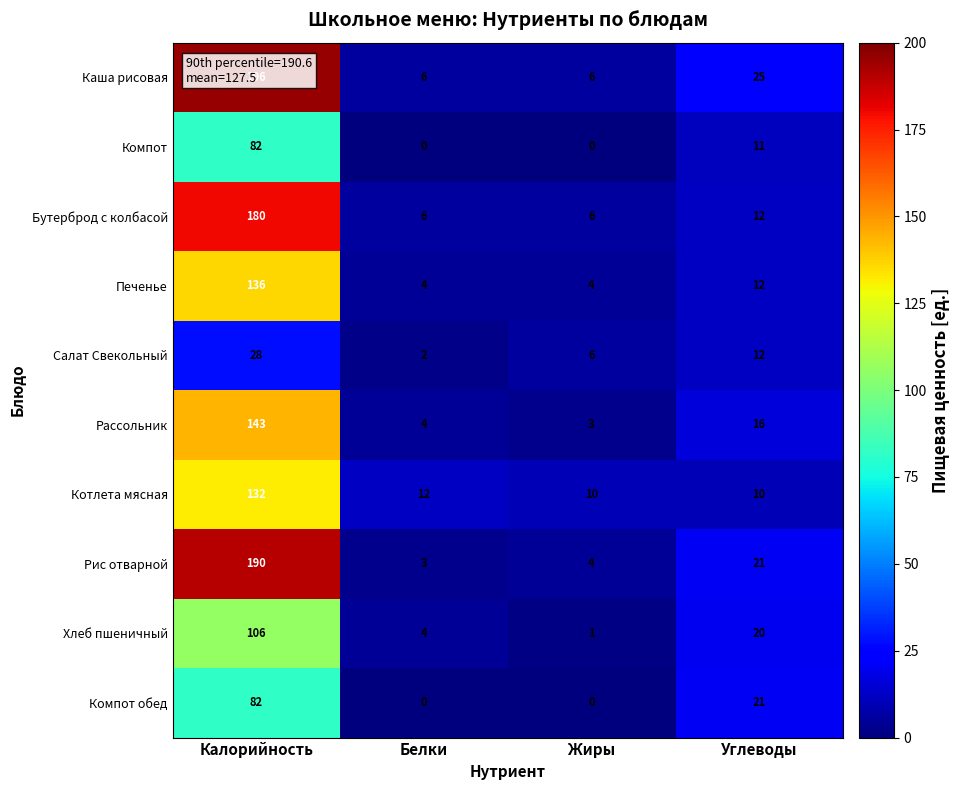

What is the spread (max minus min) of values at Калорийность?

168